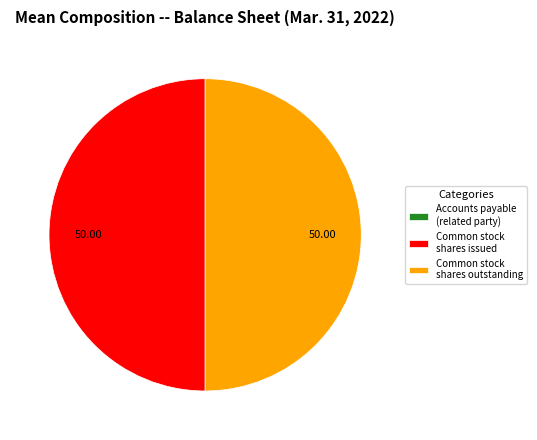

To the nearest percent, what is the average slice percentage?

33%